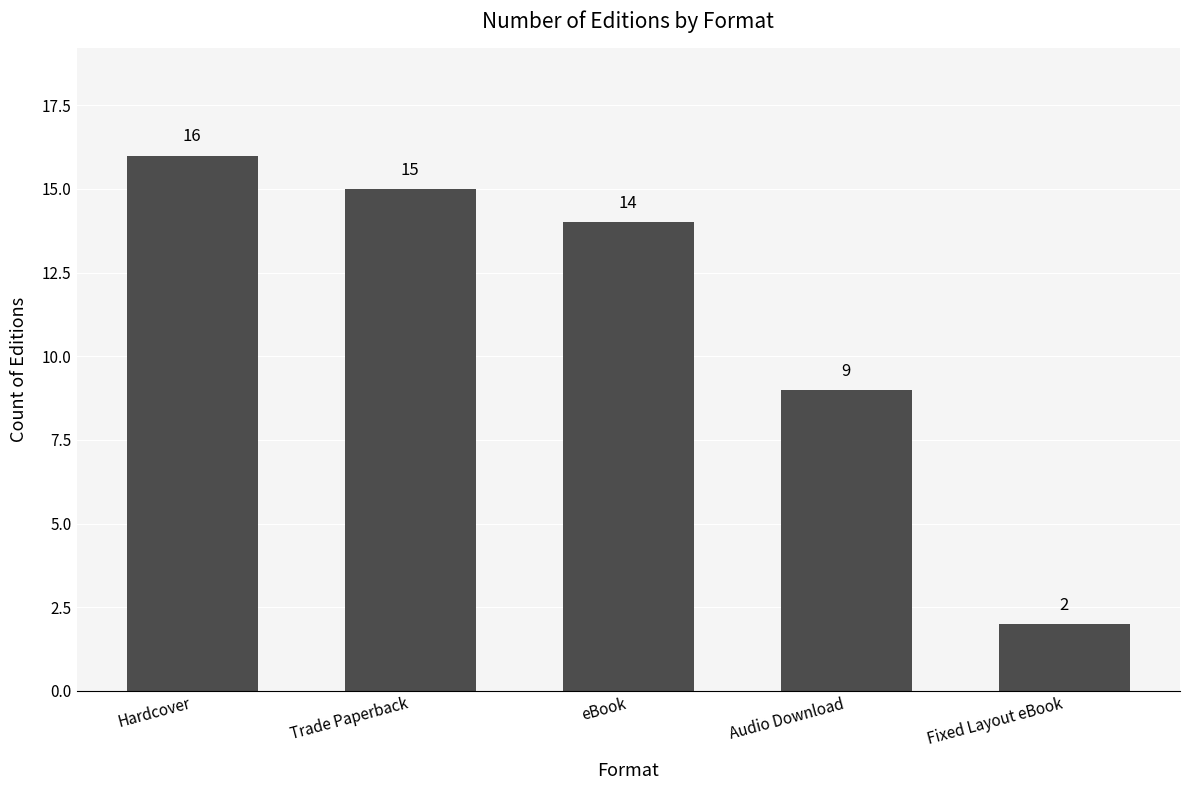

What is the label of the 2nd bar from the left?

Trade Paperback